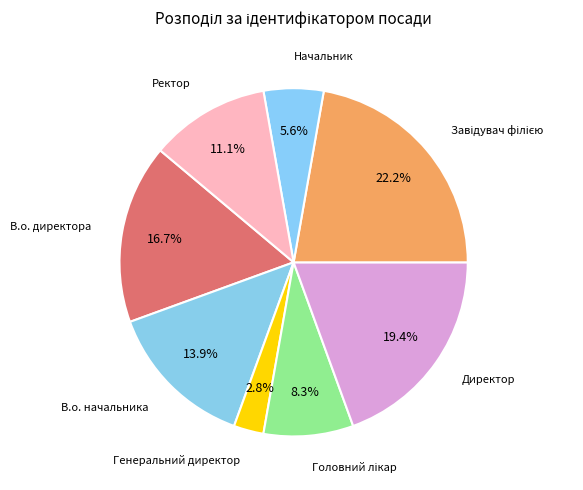

Count the number of slices in the pie.

8